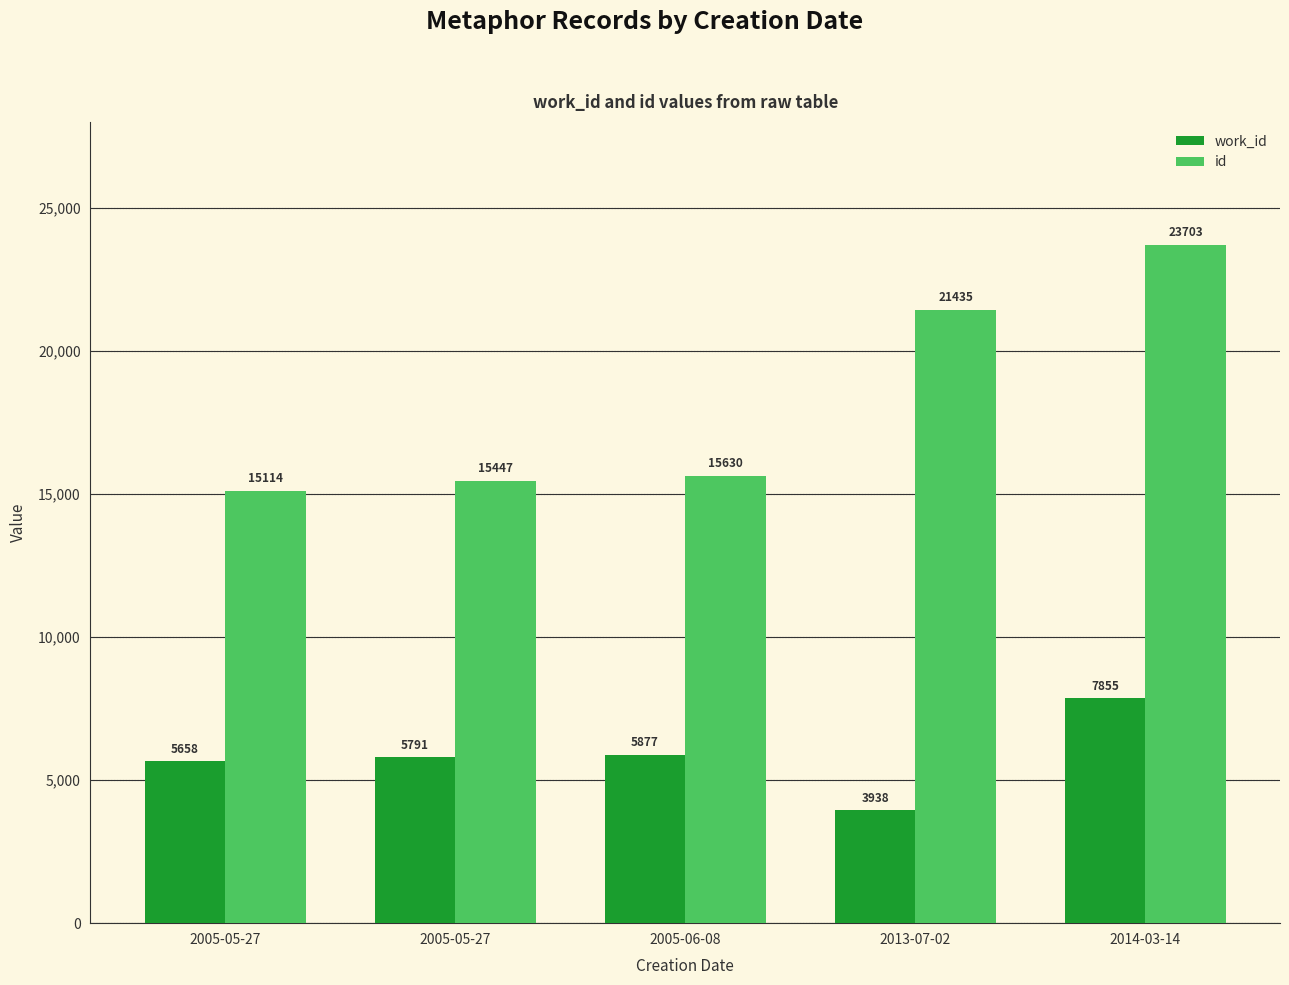

What is the spread (max minus min) of values at 2014-03-14?

15848